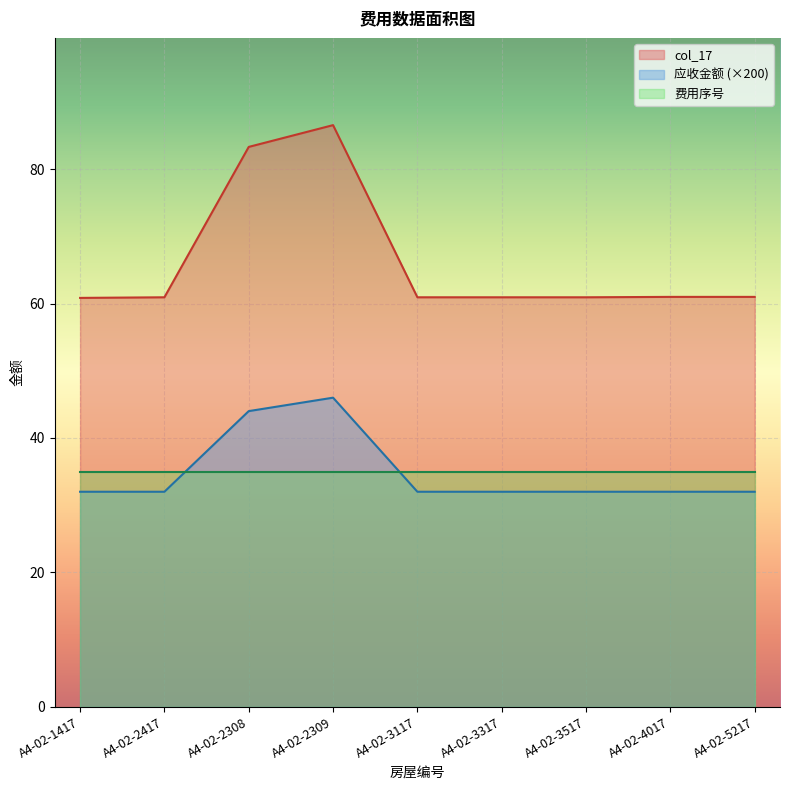

What is the spread (max minus min) of values at A4-02-2417?

28.9